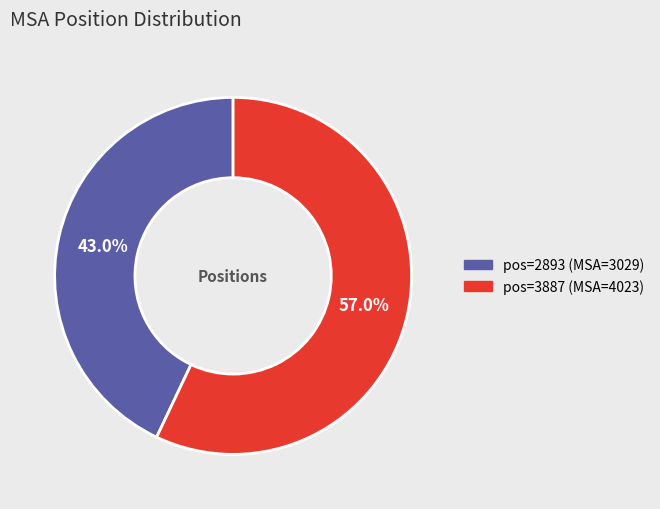

Does any single category account for the majority?

Yes